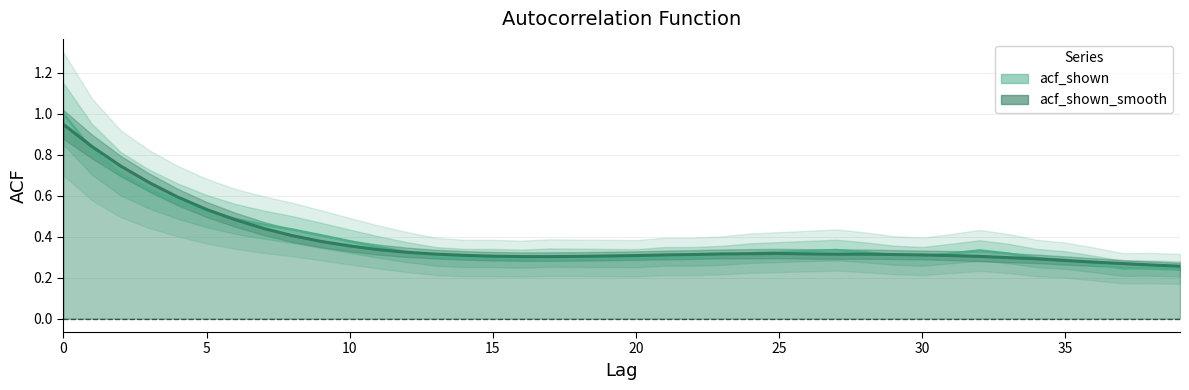

What is the value of the acf_shown_smooth point at the 16th from the left?

0.3